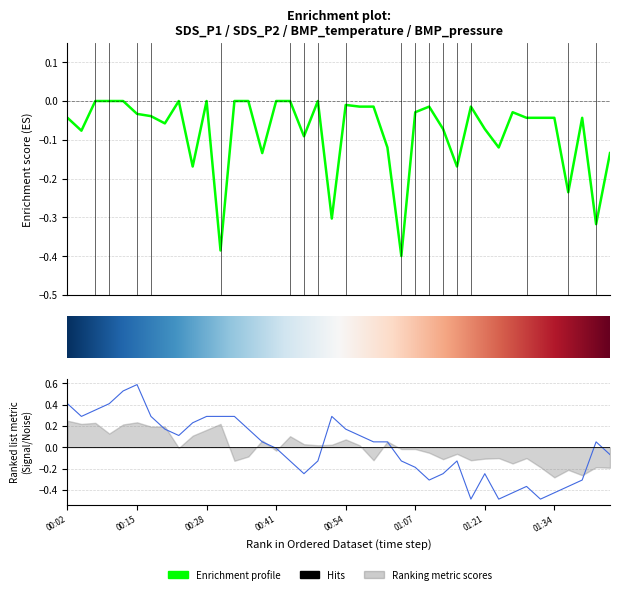

The value of SDS_P1 at 30 is -0.1. True or false?

False